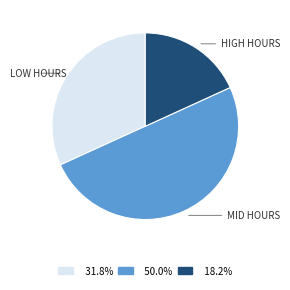

Approximately how many times larger is the value at 18.2% compared to 50.0%?

0.4